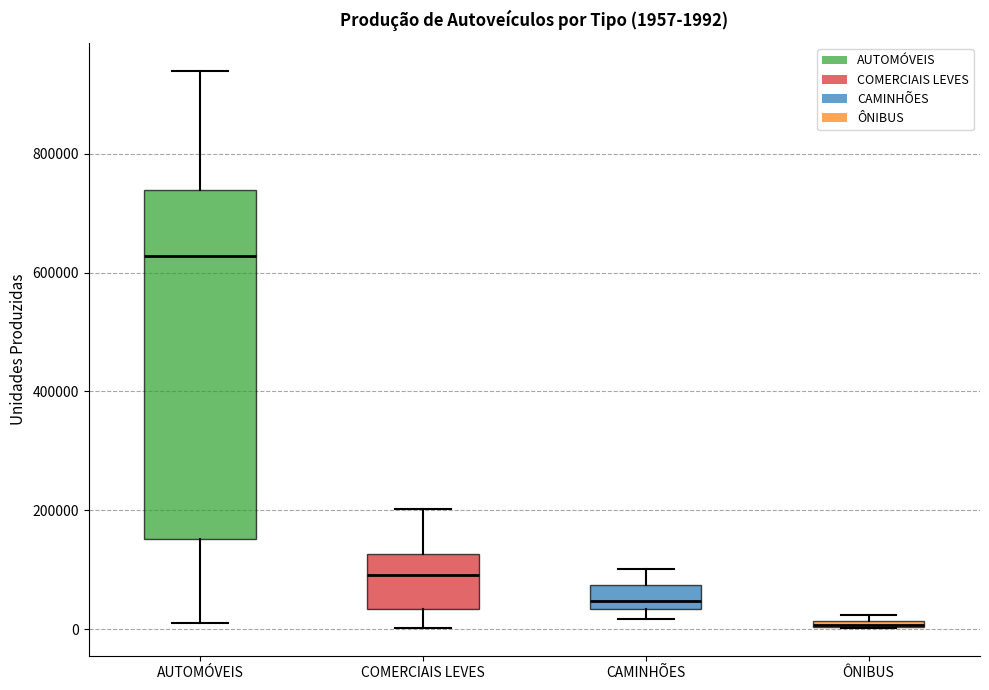

Which box is the tallest, from its lower edge to its upper edge?

AUTOMÓVEIS